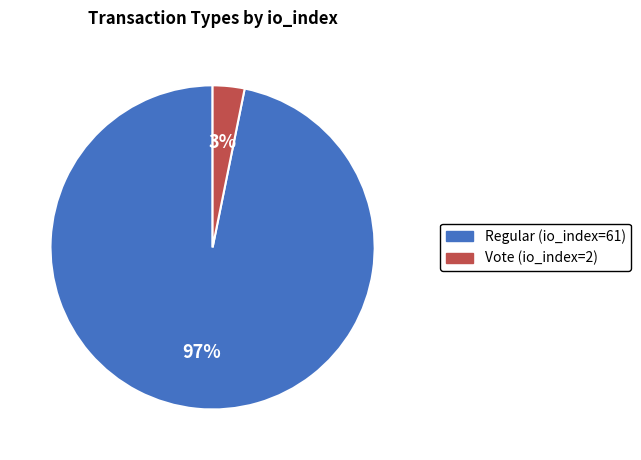

Which has a higher value, Vote (io_index=2) or Regular (io_index=61)?

Regular (io_index=61)